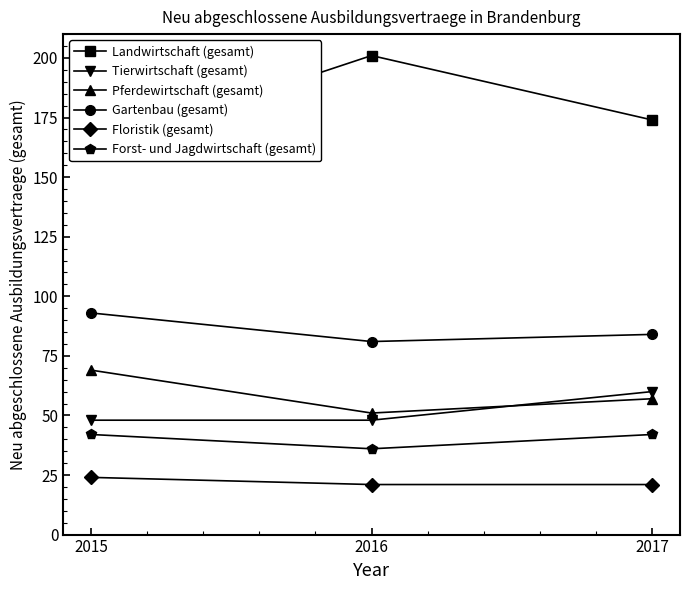

How many lines are shown in the chart?

6